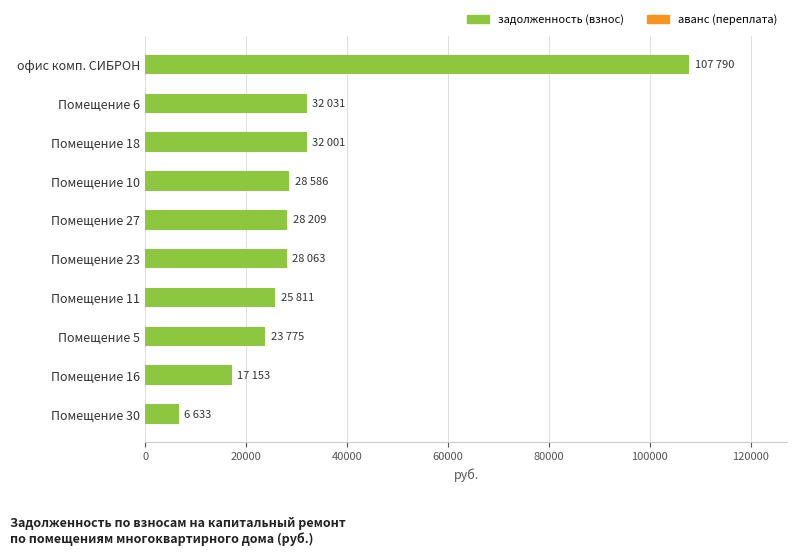

Approximately how many times larger is the value at Помещение 18 compared to Помещение 27?

1.1